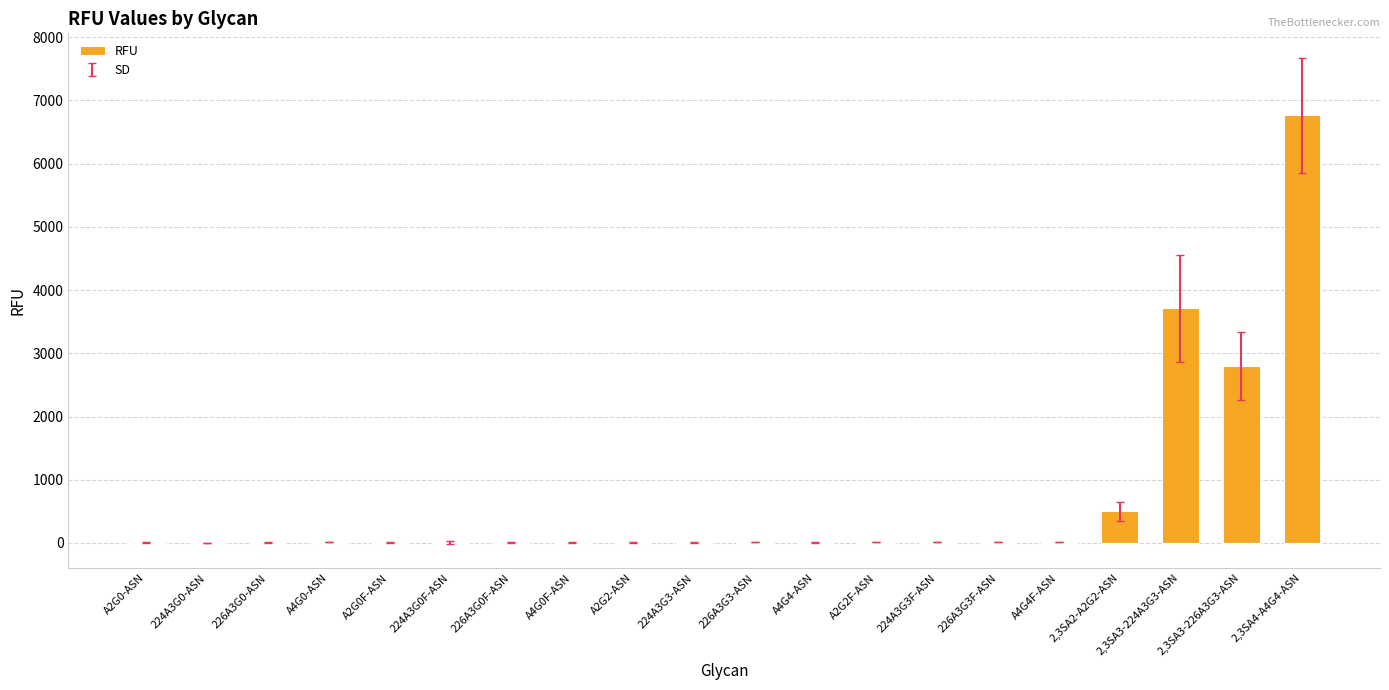

Count the number of data series in this chart.

1